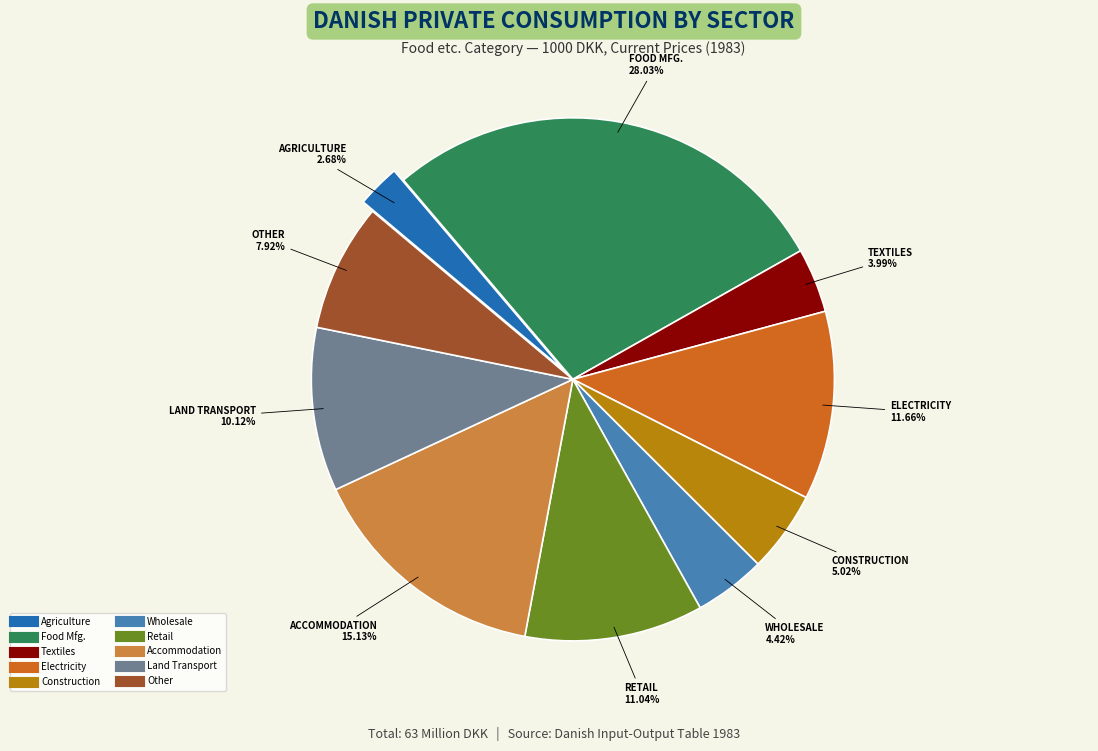

Is there a majority slice in this chart?

No